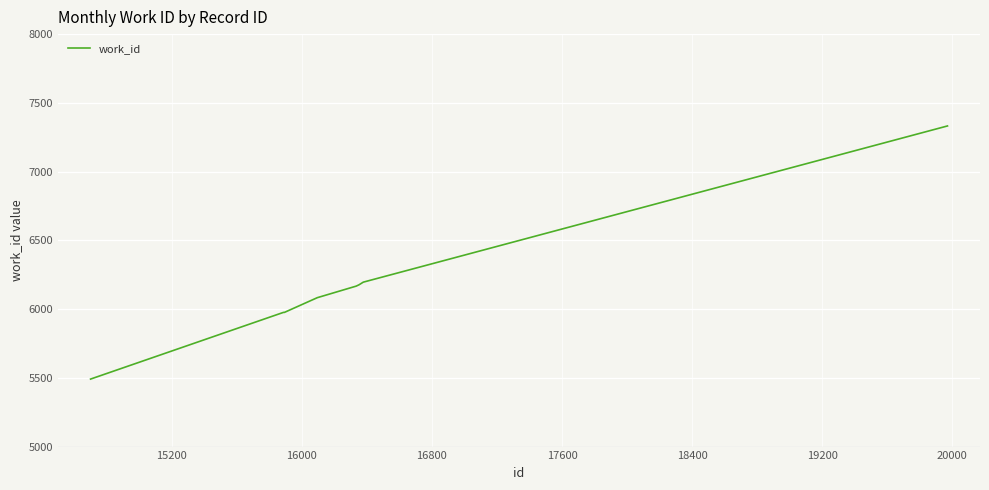

What is the difference between the maximum and minimum values?

1841